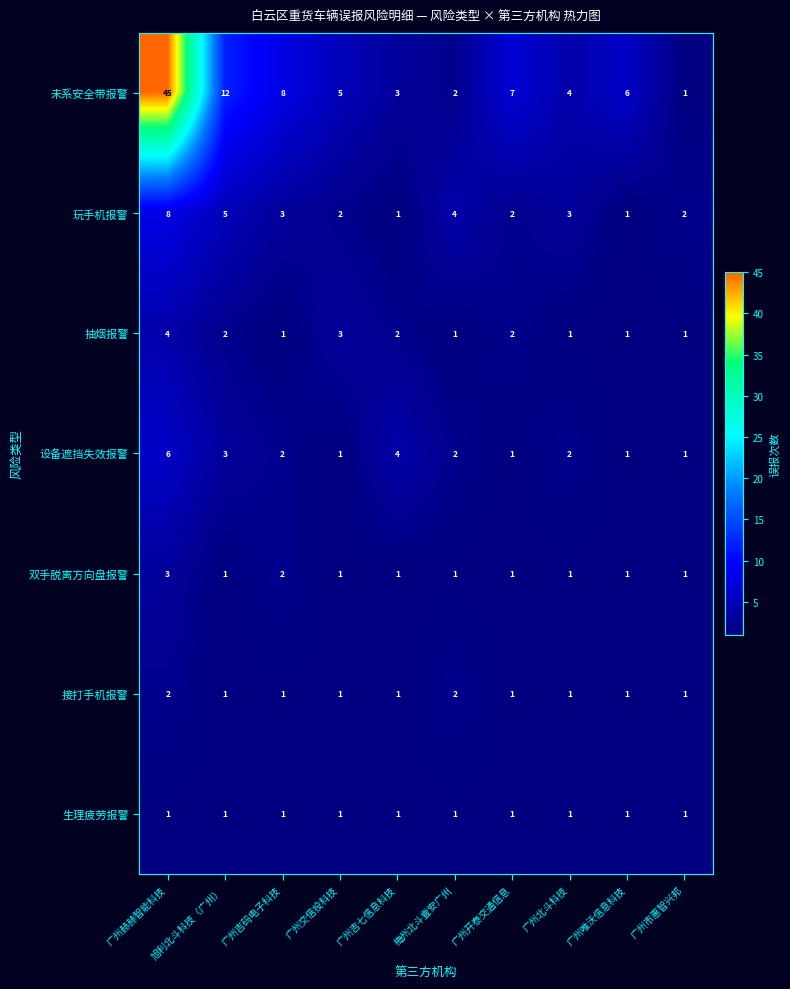

What is the maximum value shown in the chart?

45